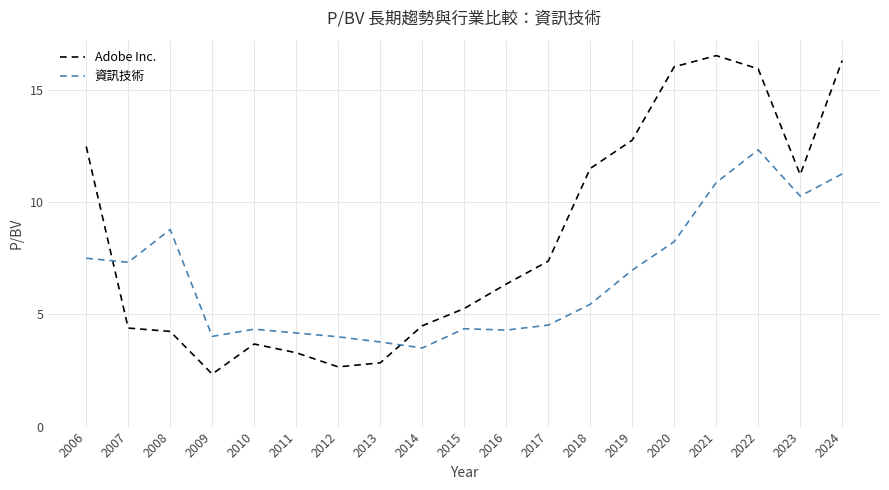

Which series has the largest total across all categories?

Adobe Inc.